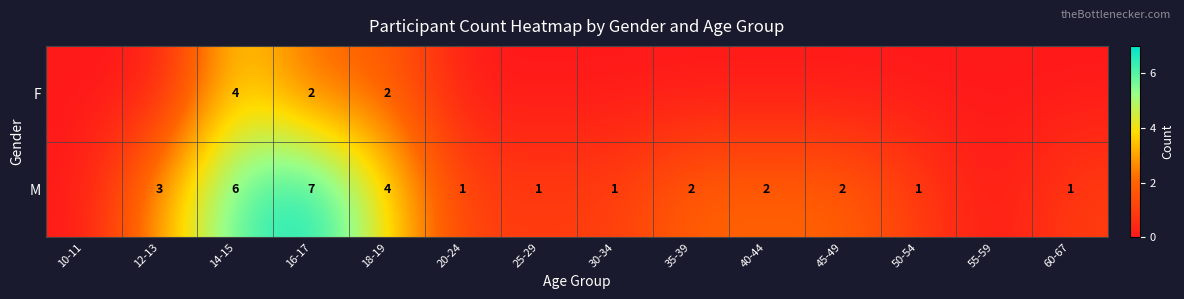

True or false: M has a value of 4 at 16-17.

False